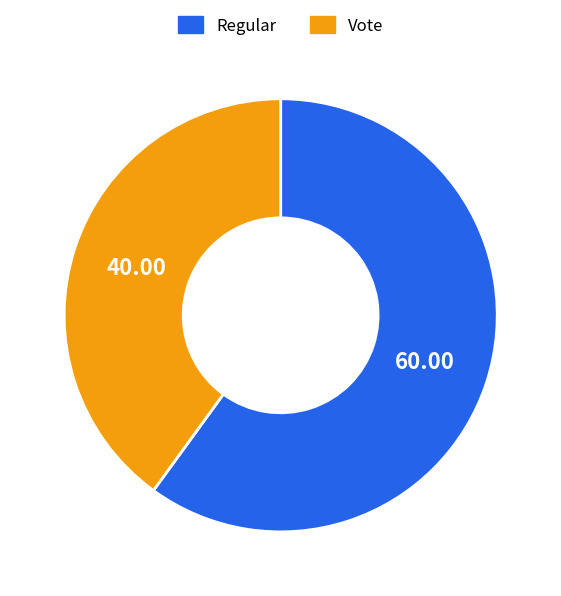

What is the largest slice in the pie chart?

Regular